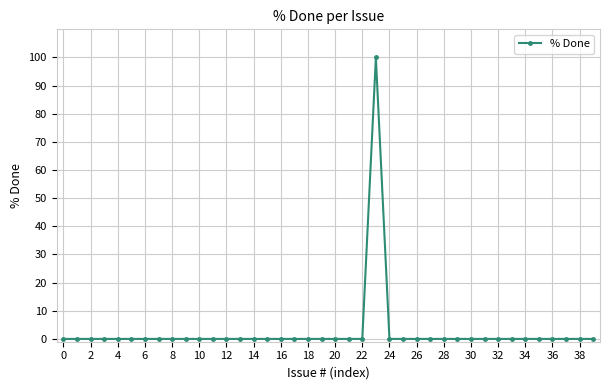

True or false: the data has more than 0 interior local peaks.

True